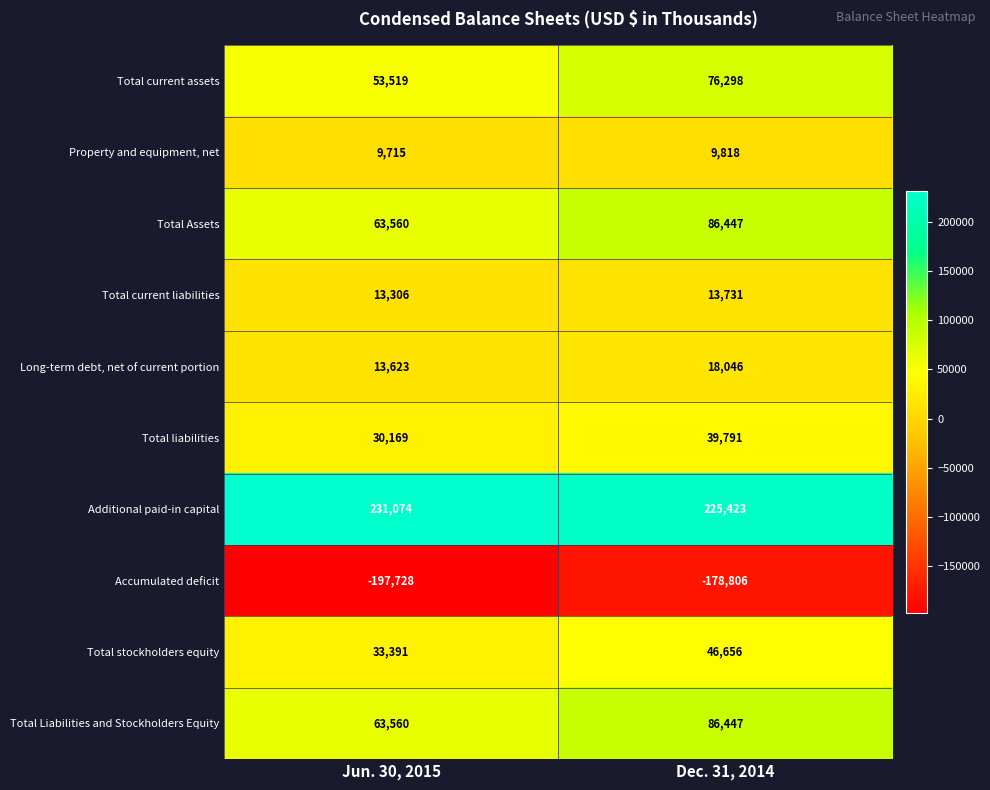

What is the approximate value of Total stockholders equity at Dec. 31, 2014, to the nearest 50?

46650